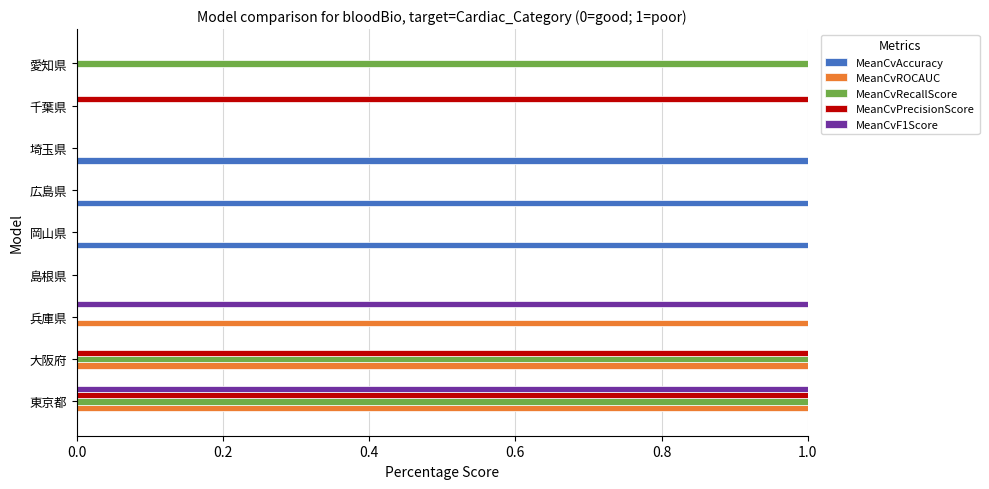

At which category is the sum across all series the highest?

東京都